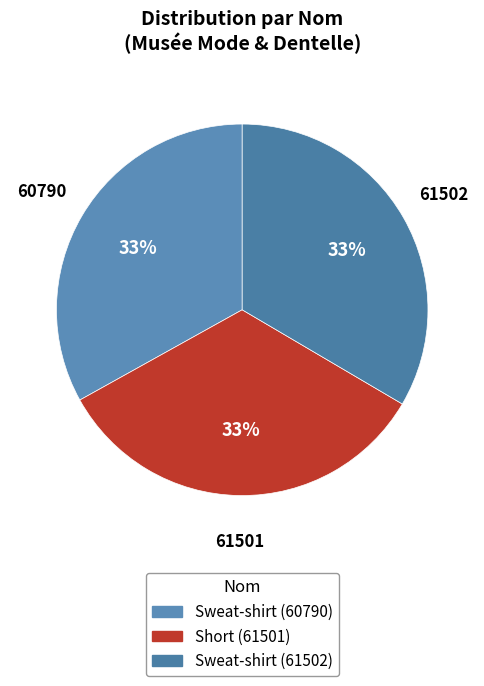

What portion of the pie excludes Sweat-shirt (61502)?

66.5%